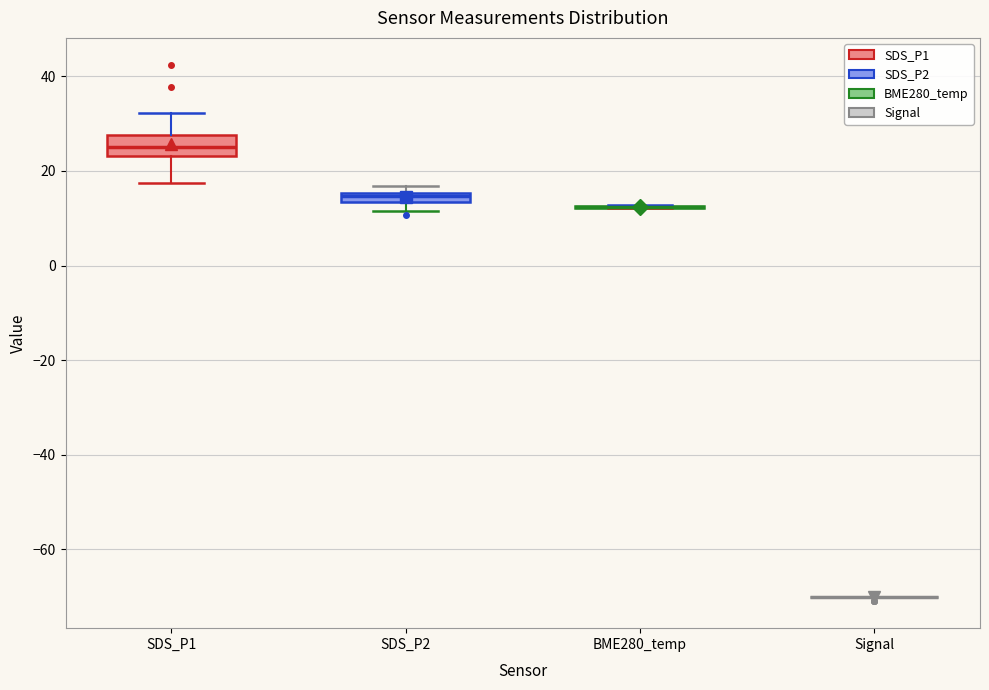

Where is the lower edge of the box for SDS_P1 on the y-axis? The values are not printed on the chart, so give them approximately, as read against the axis.

24